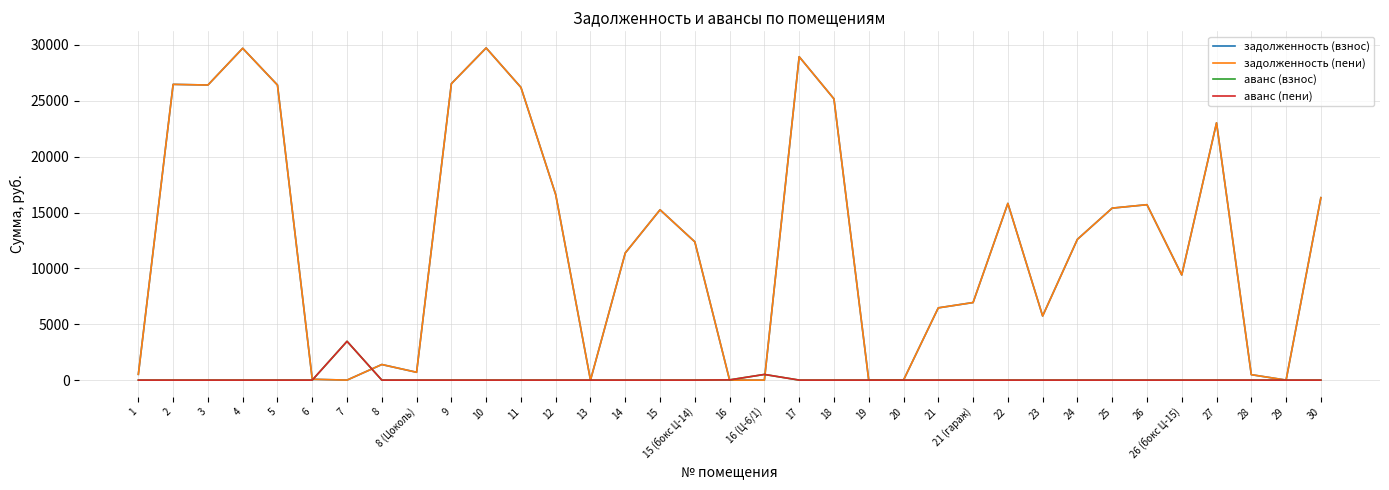

What position from the left is 11?

12